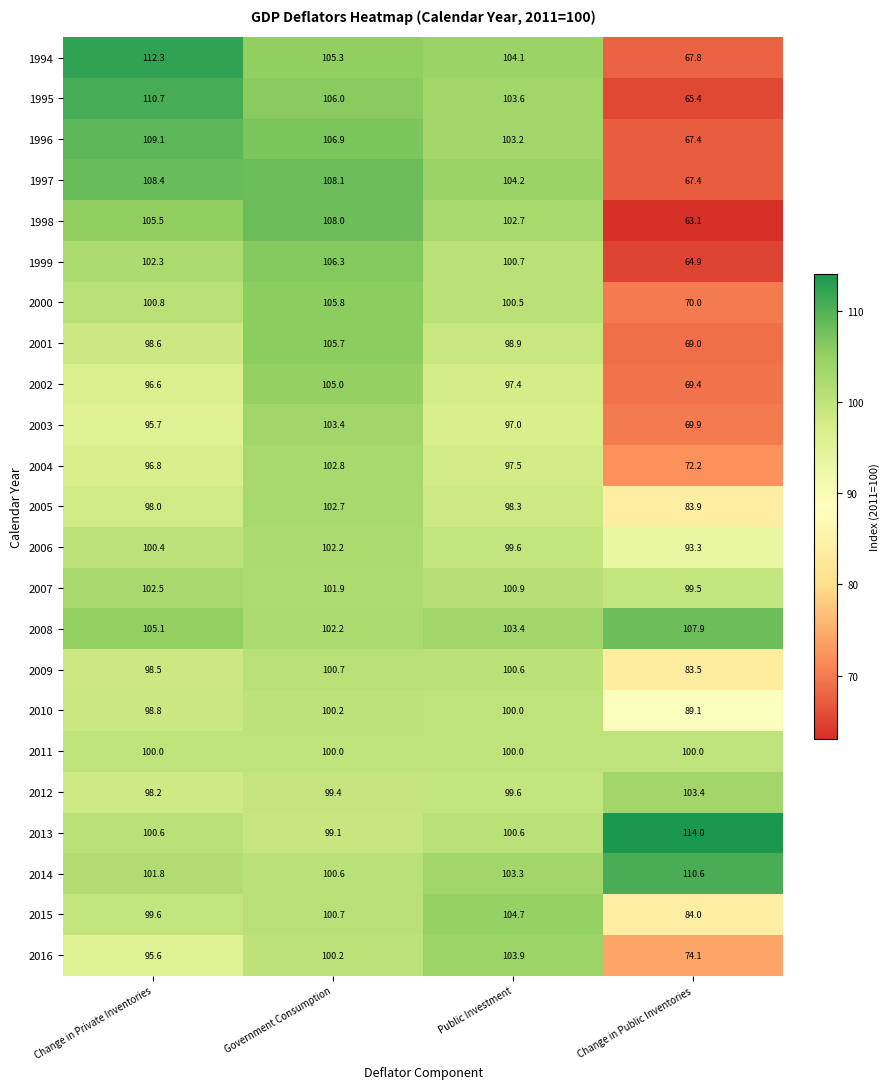

Which category has the lowest value in the 1997 series?

Change in Public Inventories